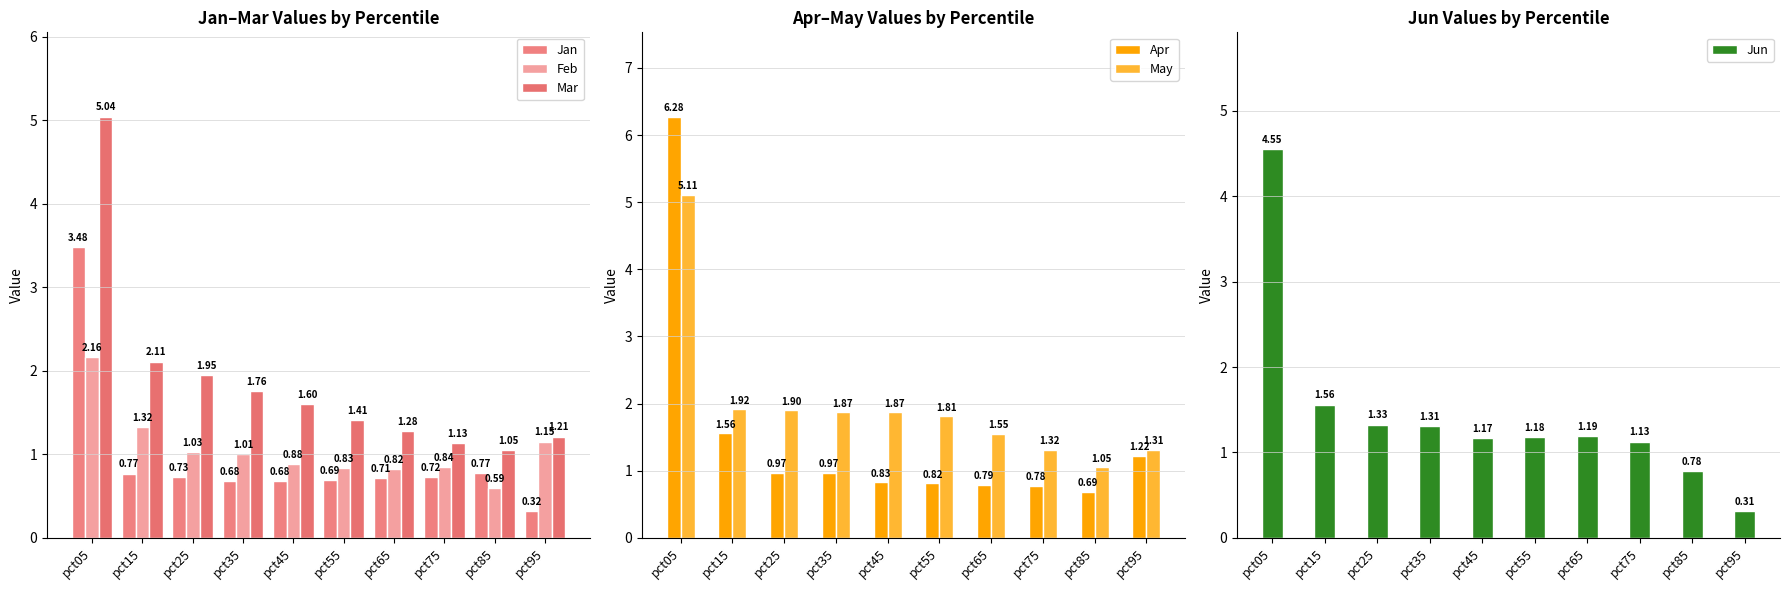

What is the value of the May bar at the 9th from the left?

1.1